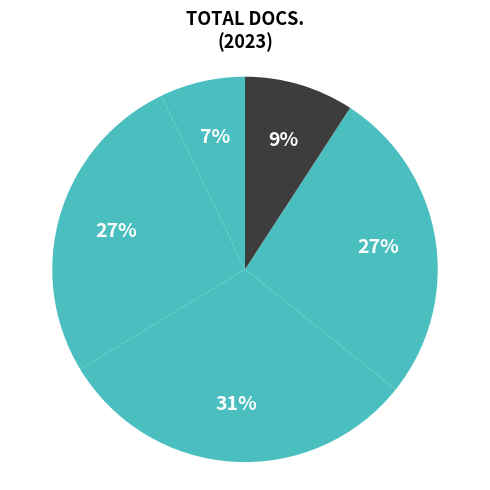

Is there any slice that represents more than half of the pie?

No